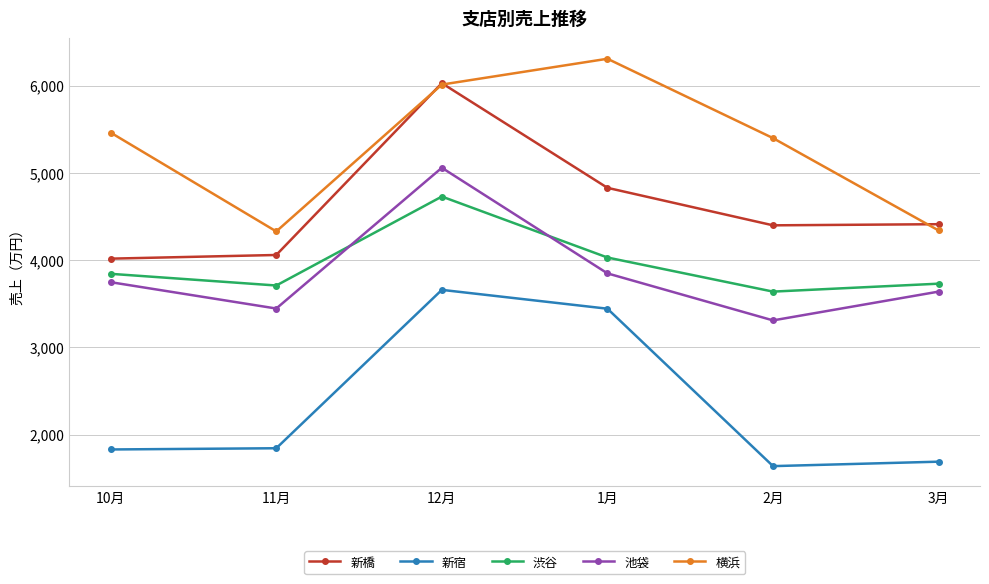

At which category is the sum across all series the highest?

12月